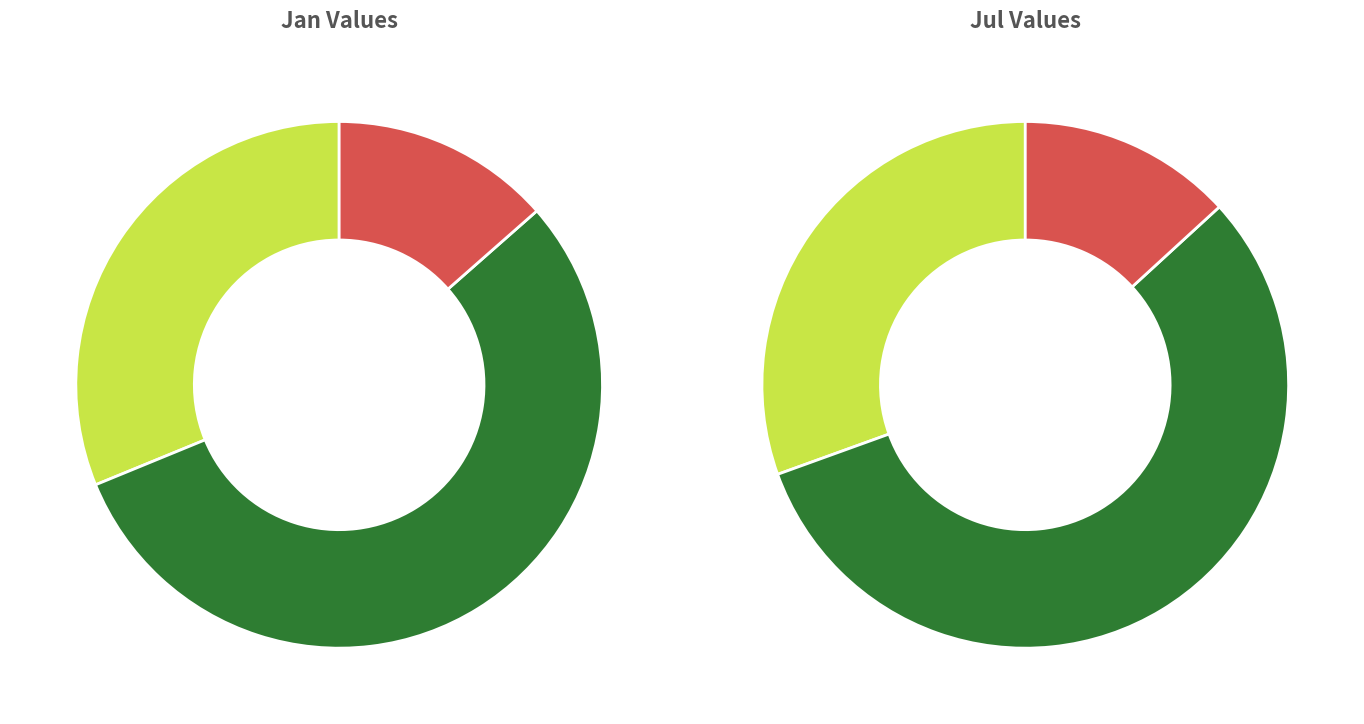

To the nearest percent, what percentage of the pie is 9?

13%